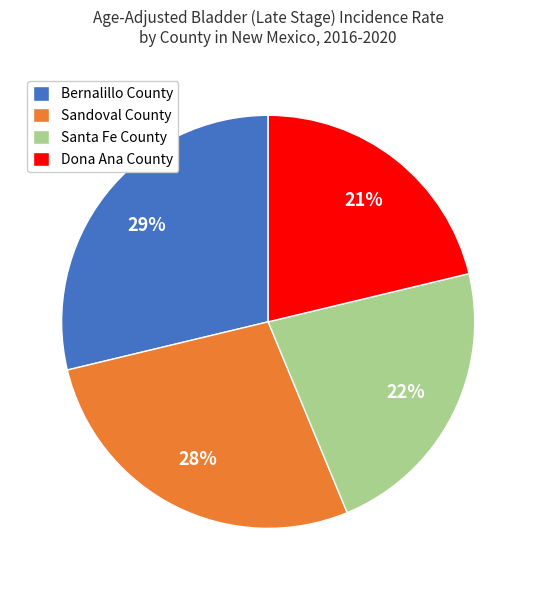

To the nearest percent, what portion does Dona Ana County represent?

21%